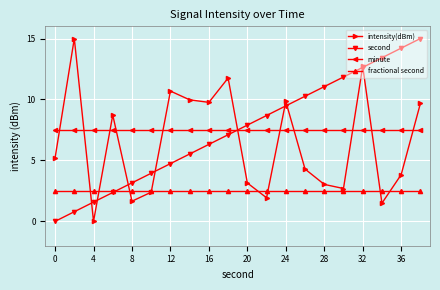

What is the value of the fractional second point at the 20th from the left?

2.5